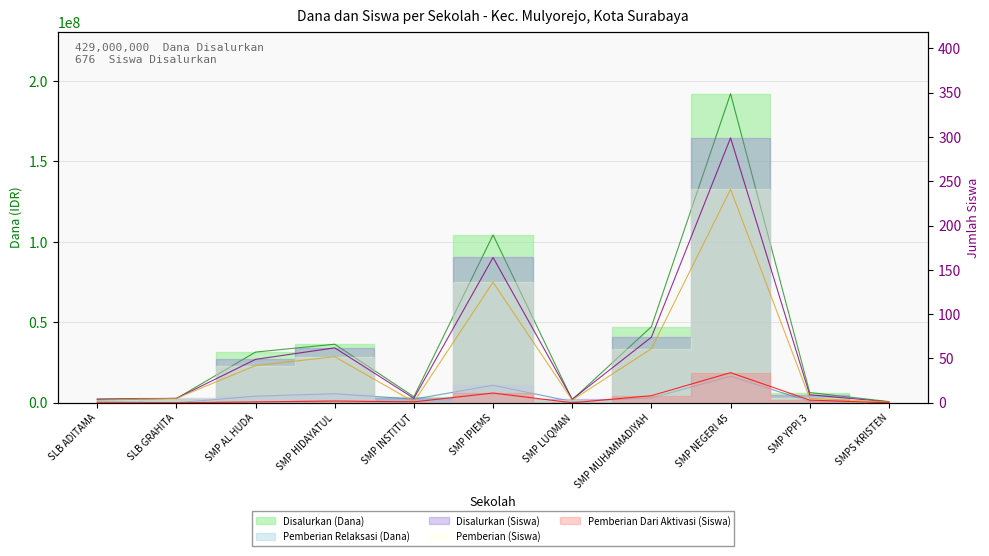

Reading left to right, what are all the values shown in this chart?

Disalurkan (Dana): 2250000	2625000	31500000	36375000	3750000	104250000	1875000	47250000	192000000	6375000	750000
Pemberian Relaksasi (Dana): 750000	0	4125000	5625000	2250000	10875000	750000	3000000	16500000	750000	0
Disalurkan (Siswa): 4	5	49	62	5	164	4	74	299	9	1
Pemberian (Siswa): 3	5	42	52	1	136	3	61	241	5	1
Pemberian Dari Aktivasi (Siswa): 0	0	1	2	1	11	0	8	34	3	0